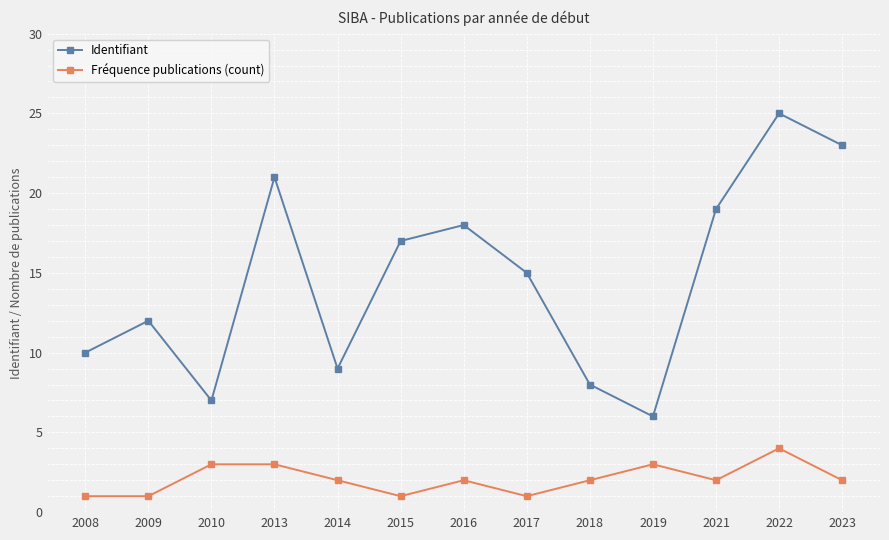

True or false: Fréquence publications (count) has more than 1 interior local peaks.

True